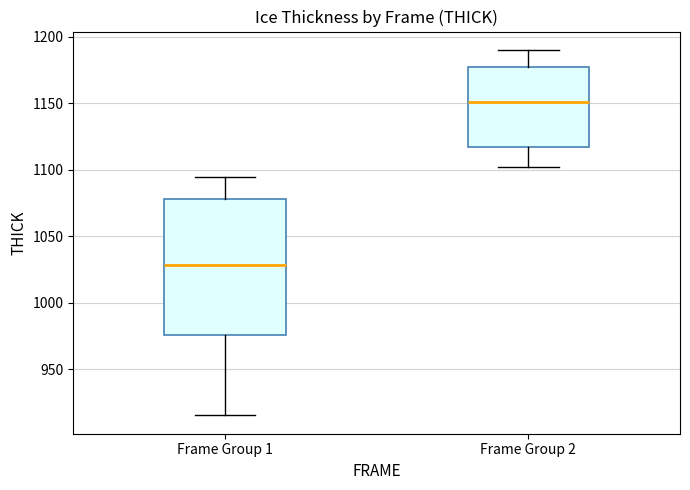

Comparing the boxes themselves (not the whiskers), which one is the tallest?

Frame Group 1